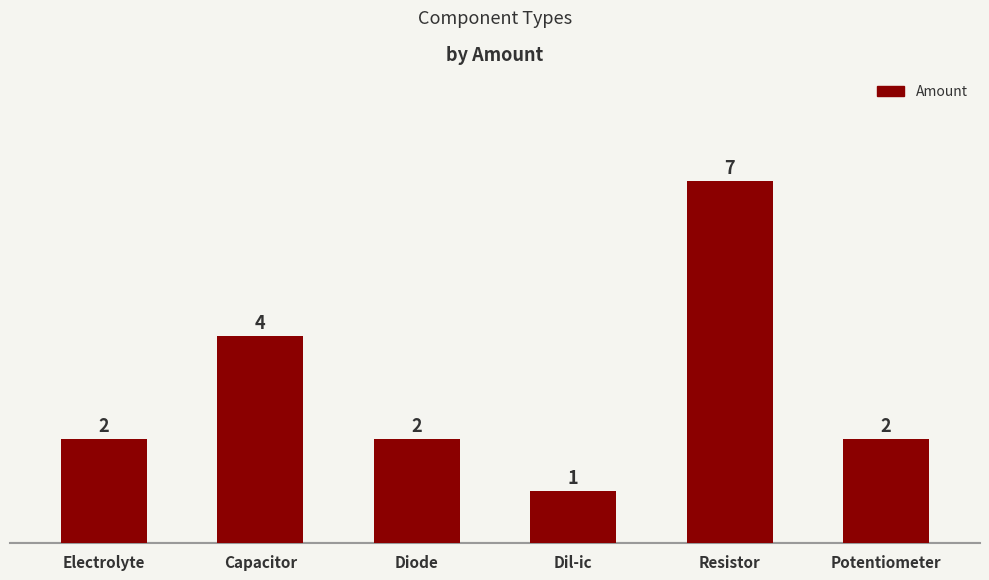

What is the sum of the values at Resistor and Dil-ic?

8